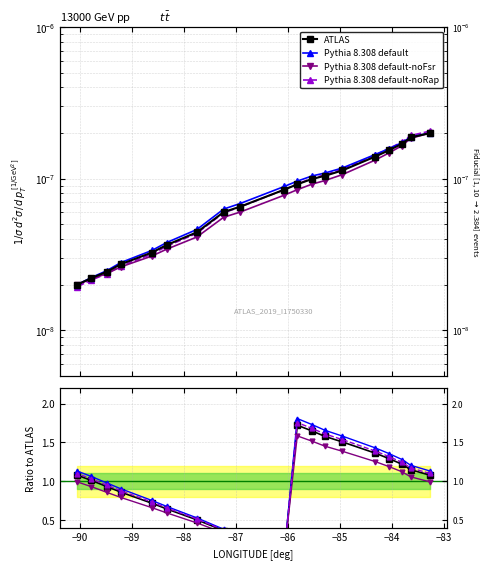

How many lines are shown in the chart?

4